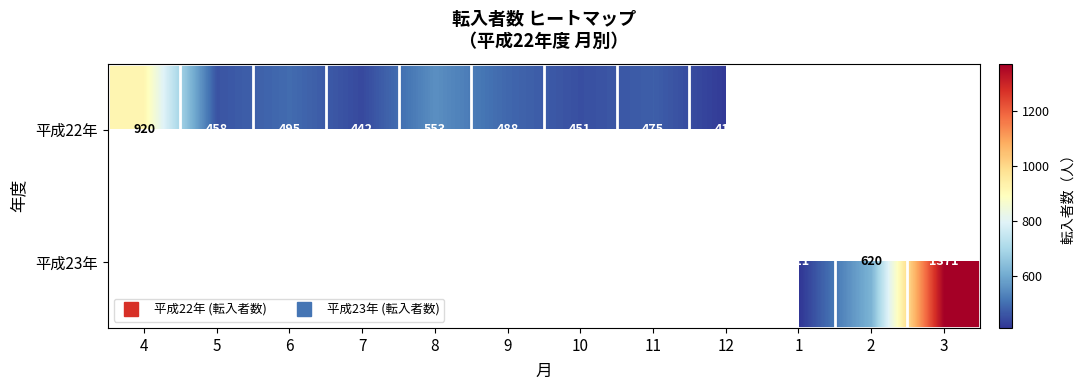

Where is 平成22年 nearest to the value 669?

8